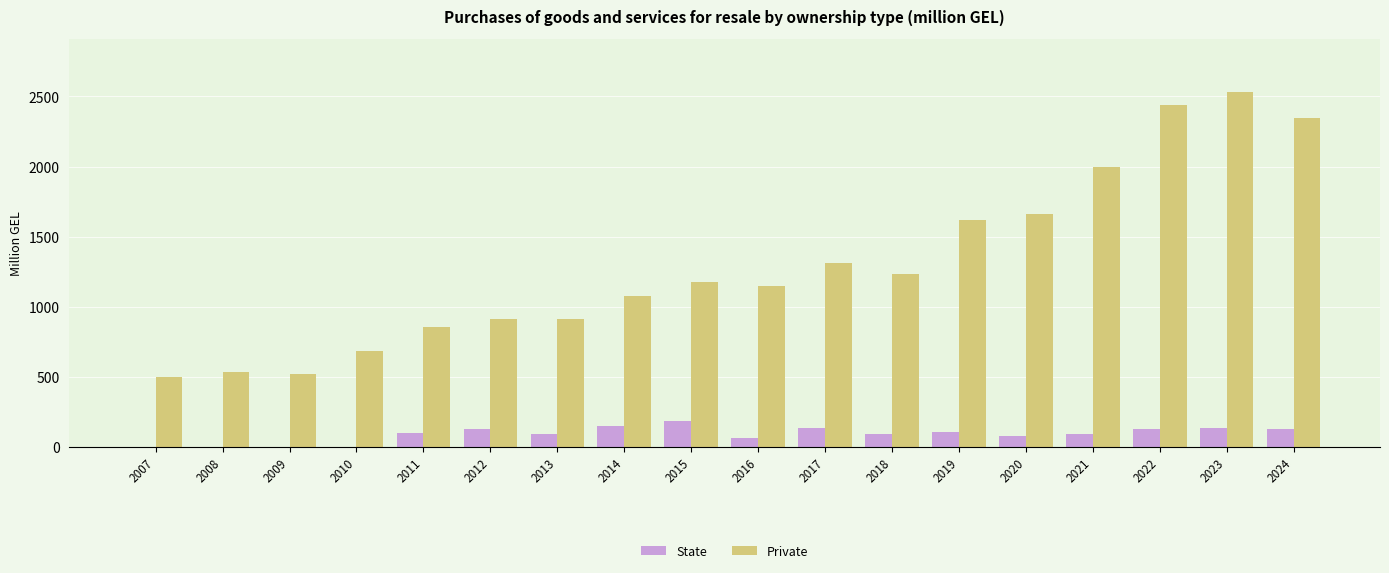

What is the sum of the Private values at 2014 and 2022?

3520.9